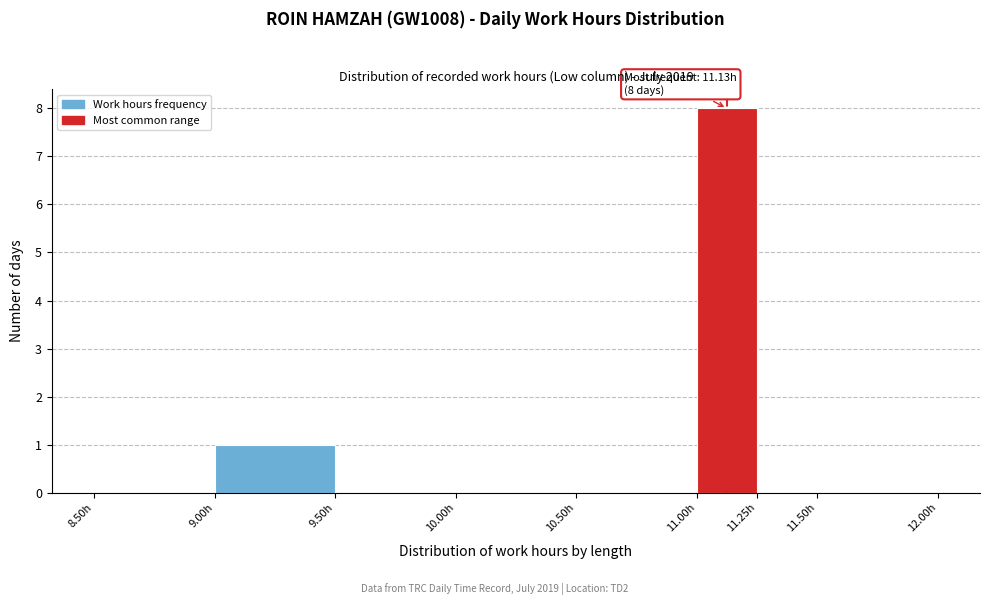

Over which range of the x-axis is the bar tallest?

11.00 to 11.25